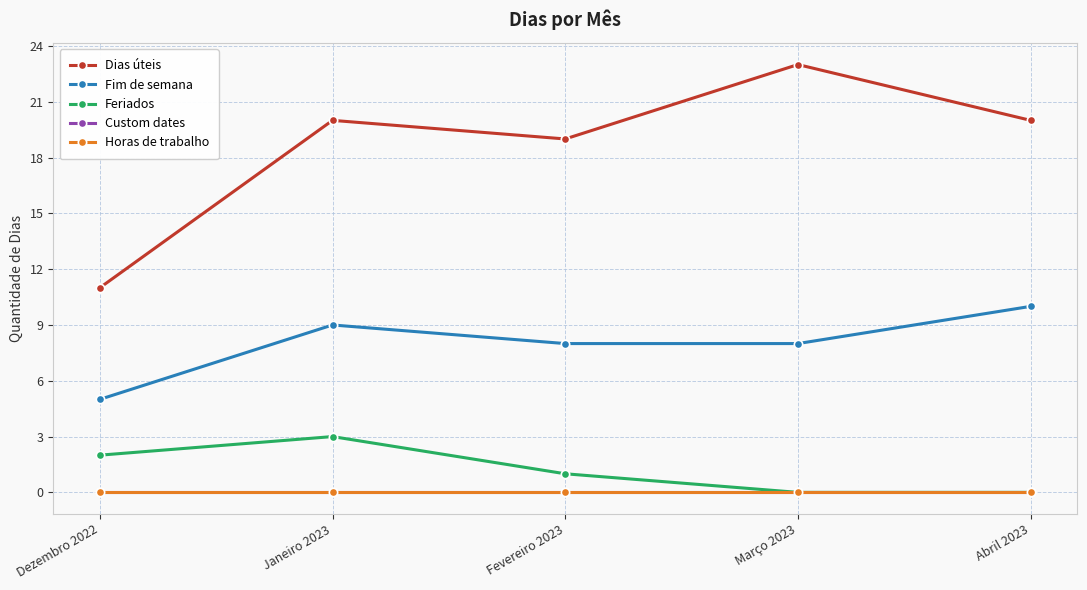

Between Fevereiro 2023 and Março 2023, which series saw the biggest shift?

Dias úteis